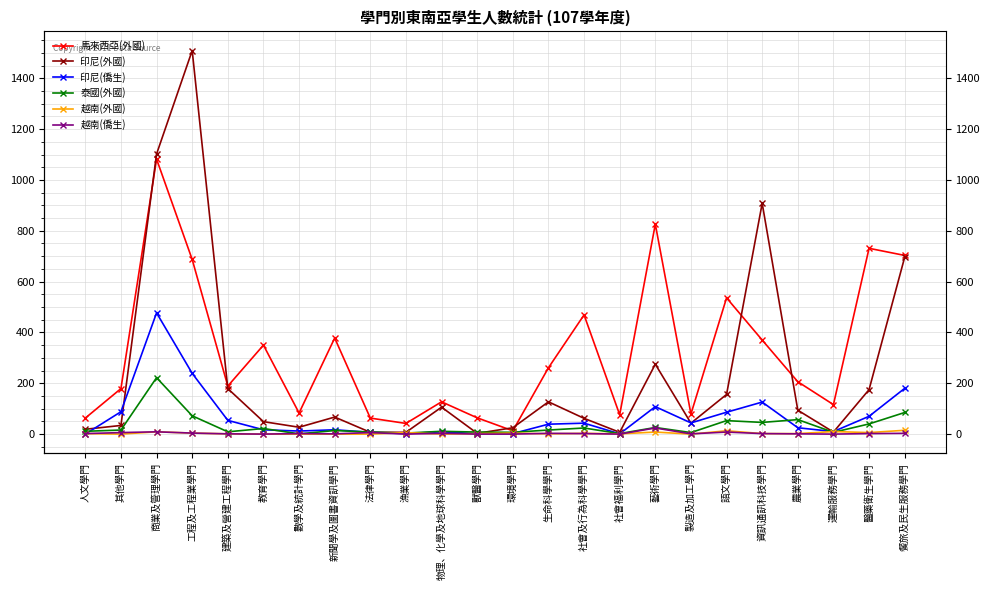

The 印尼(僑生) series shows 5 at 物理、化學及地球科學學門. True or false?

False